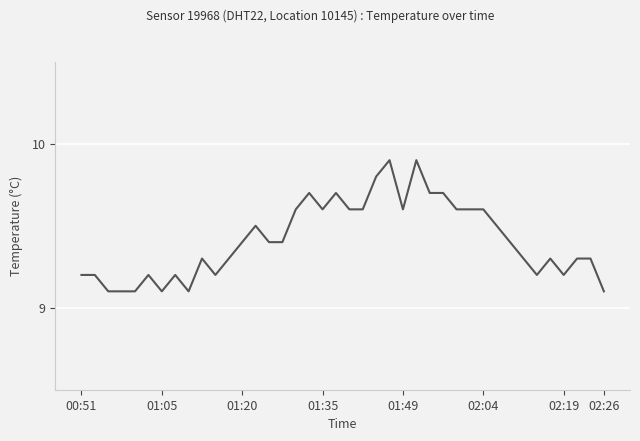

What is the smallest value displayed?

9.1